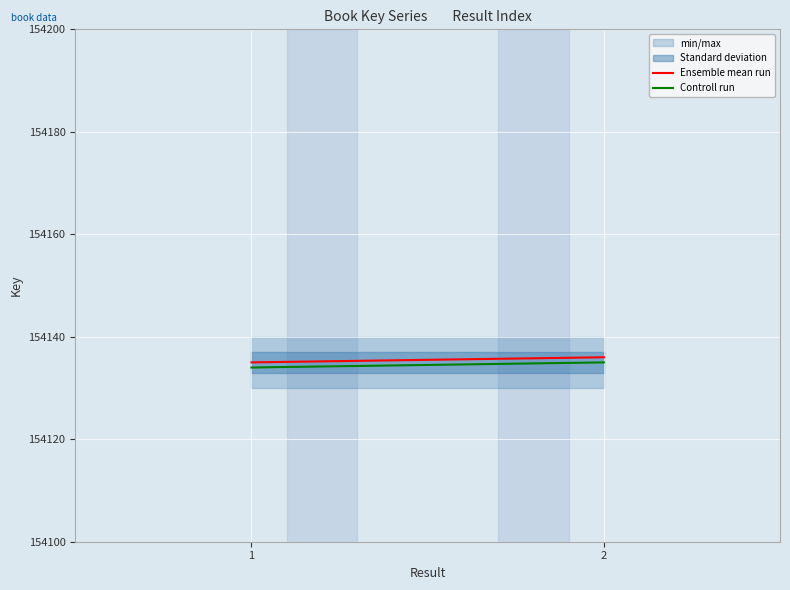

How many values in the Ensemble mean run series are below 154136?

2